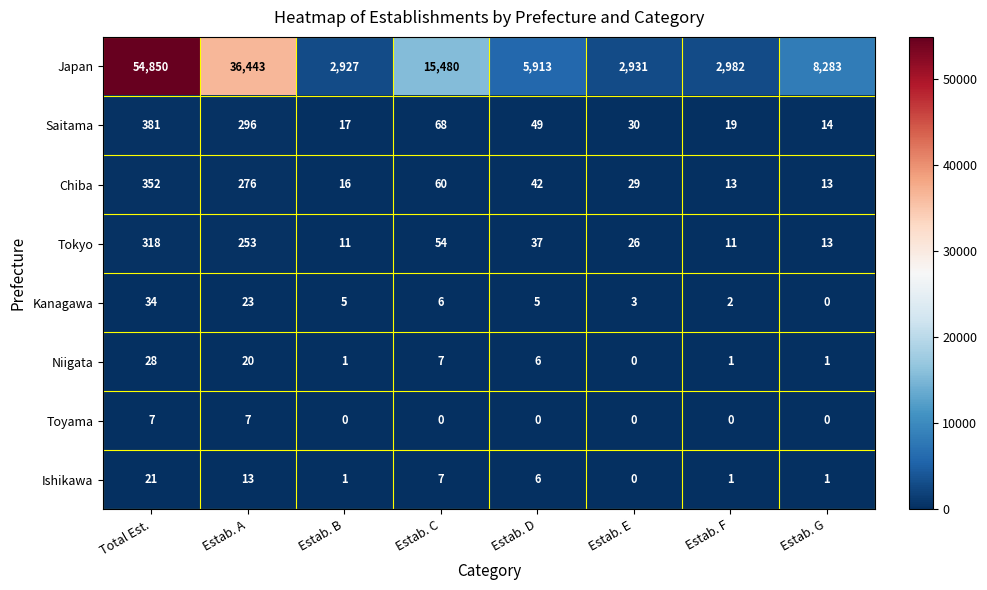

Which series changed the most between Estab. E and Estab. F?

Japan